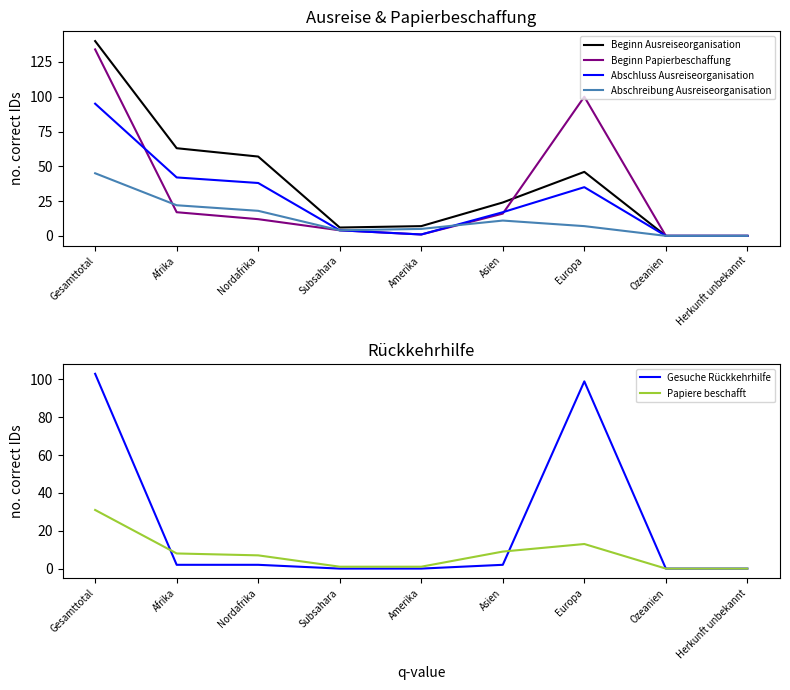

Read the Abschluss Ausreiseorganisation value at Subsahara.

4